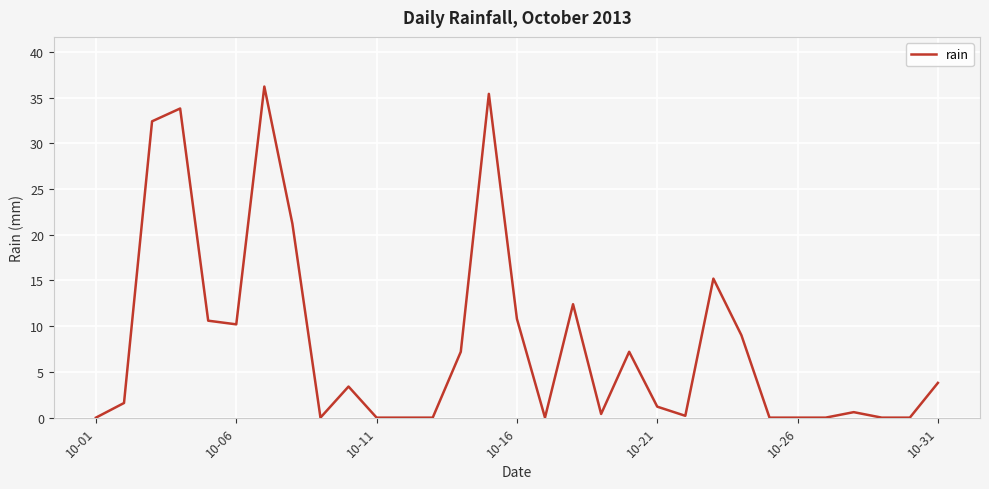

What is the difference between the maximum and minimum values?

36.2